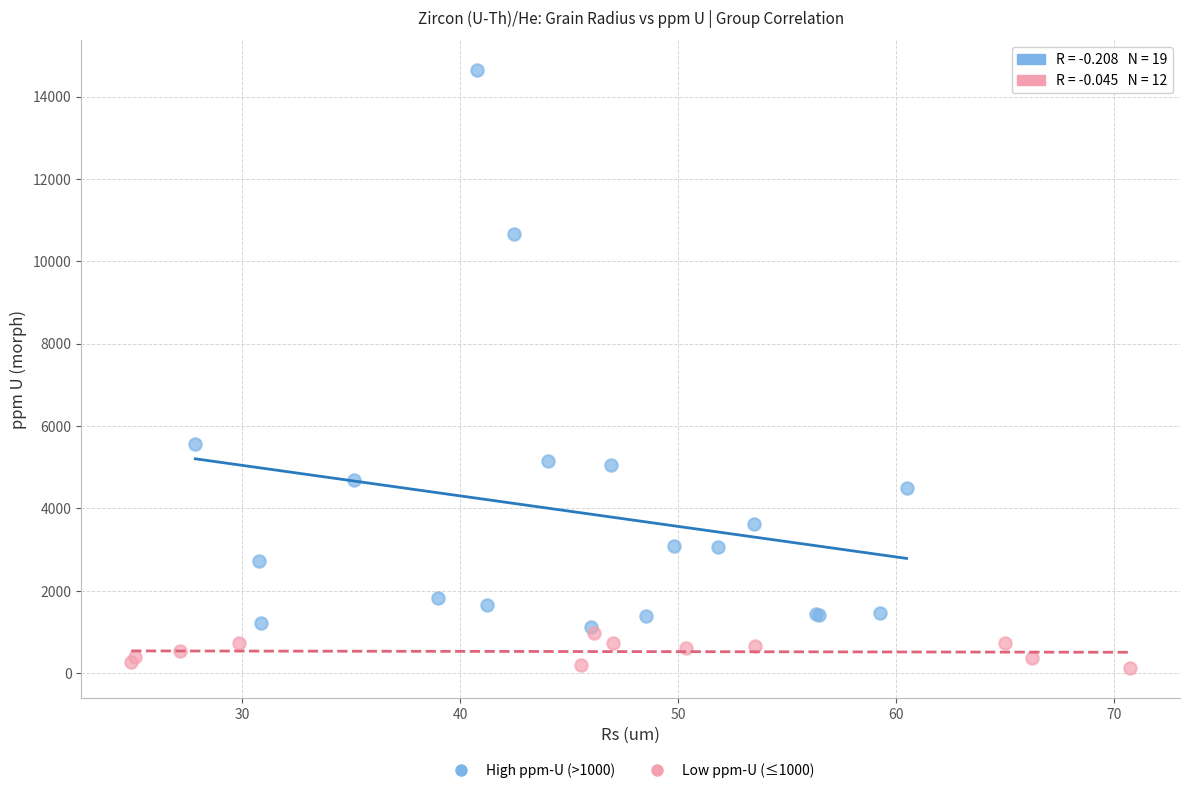

Which series contains the highest Y value?

High ppm-U (>1000)